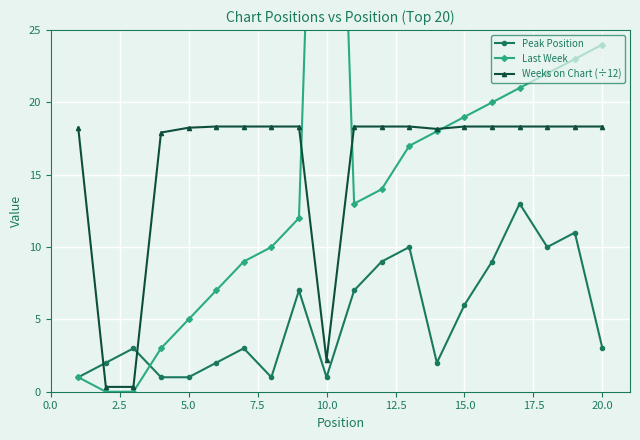

How many interior local valleys does the Last Week series have?

1